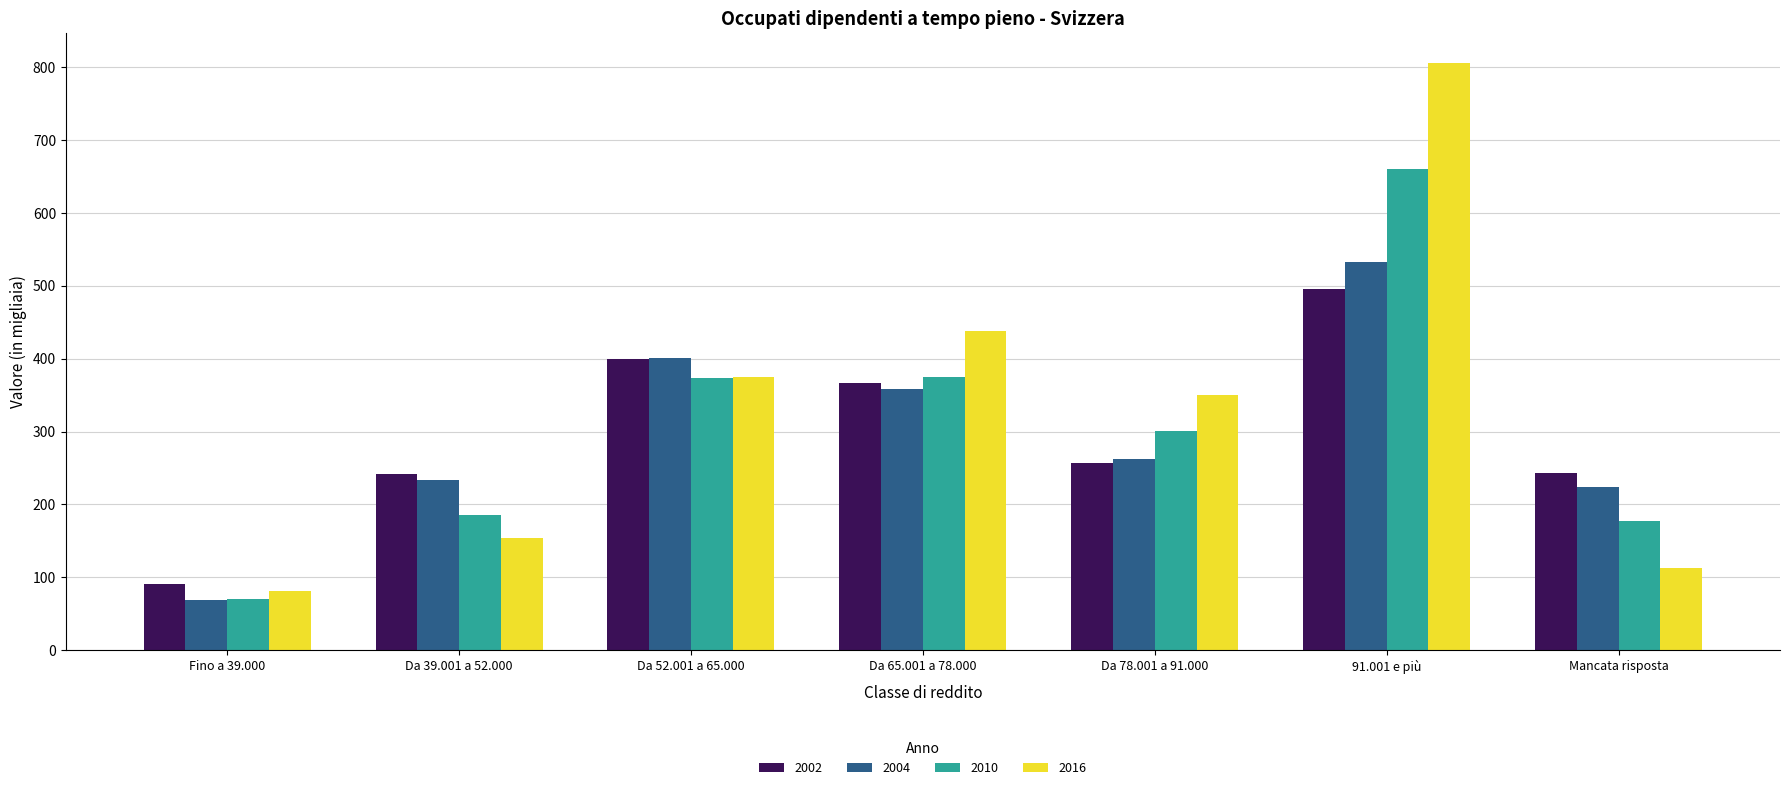

What is the spread (max minus min) of values at Fino a 39.000?

22.2